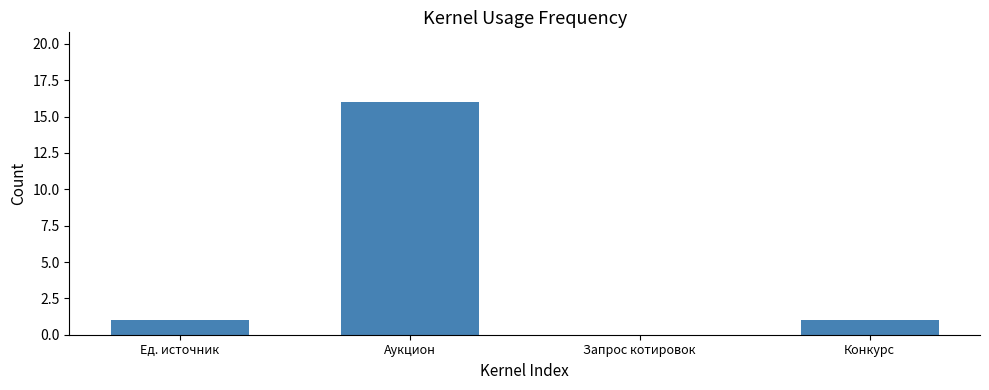

Count the number of categories in the chart.

4